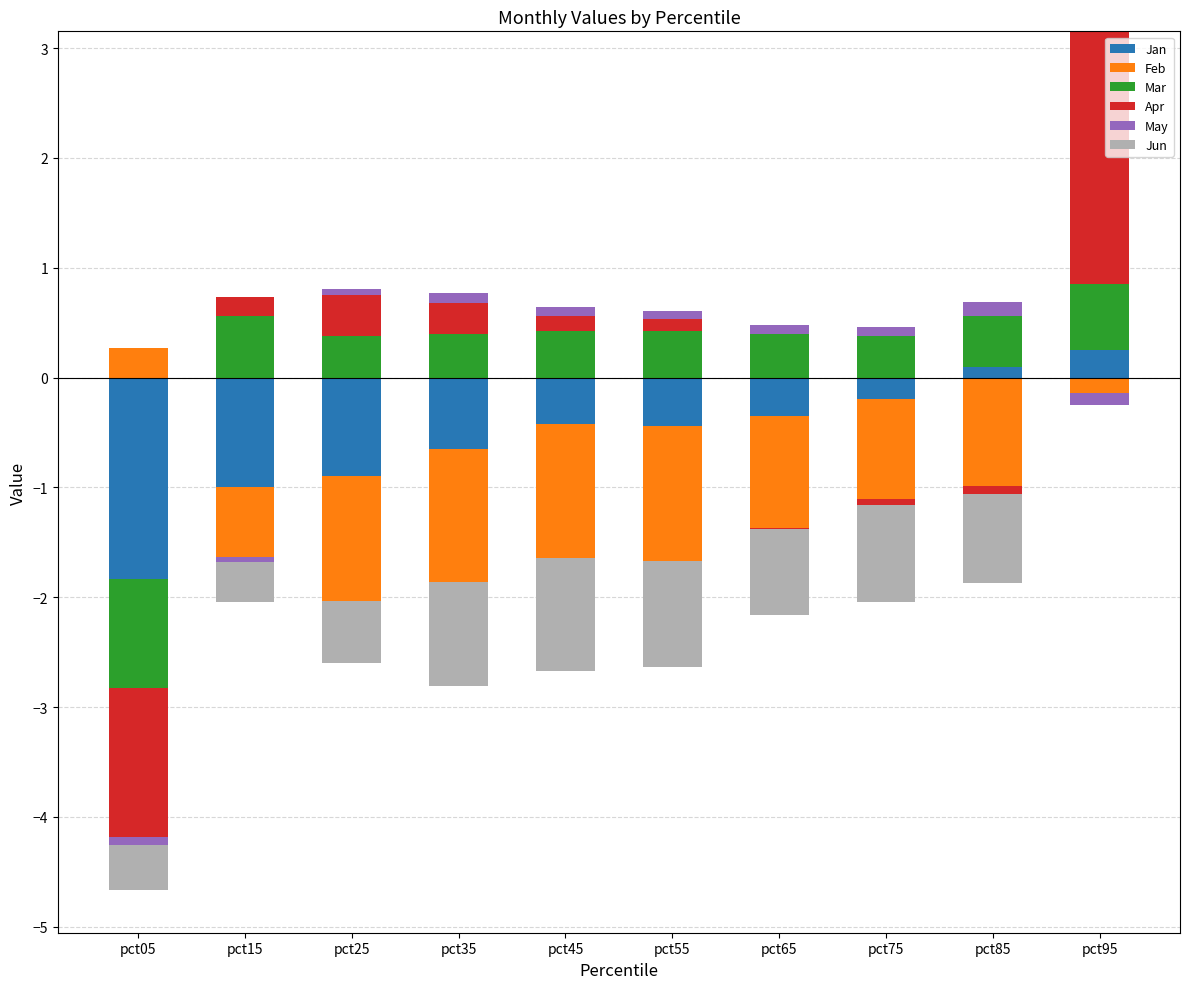

Which series has the widest spread of values?

Apr